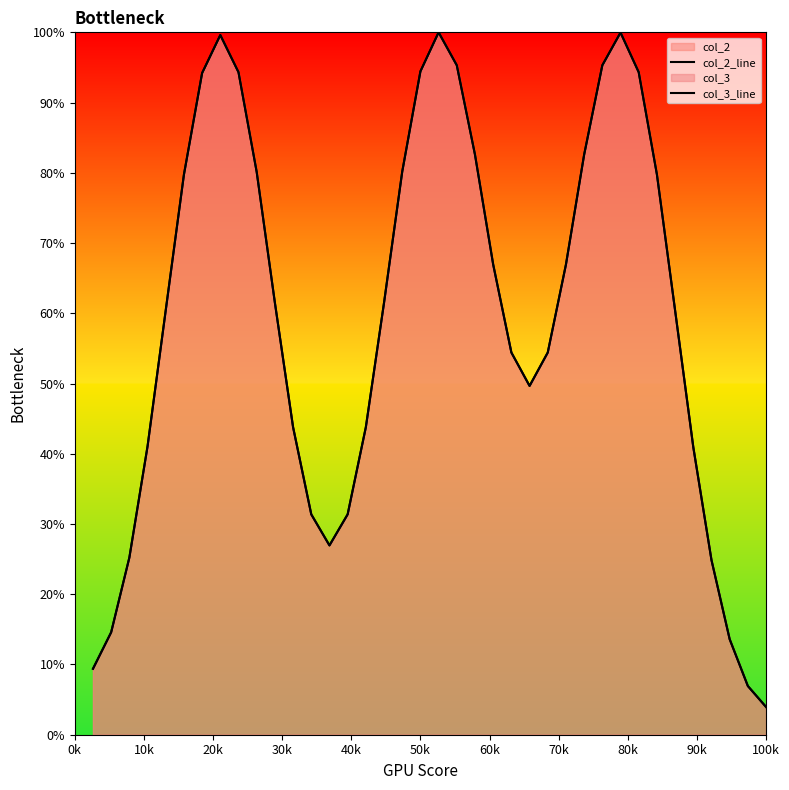

Reading right to left, transcribe all the data shown in this chart.

col_2_line: 4.0	6.9	13.6	24.9	40.9	60.4	79.8	94.3	100.0	95.3	82.6	66.9	54.4	49.7	54.4	66.9	82.6	95.3	100.0	94.4	80.2	61.5	43.8	31.4	27.0	31.4	43.8	61.5	80.1	94.3	99.6	94.2	79.7	60.4	41.1	25.2	14.6	9.4
col_3_line: 4.0	6.9	13.6	24.9	40.9	60.4	79.8	94.3	100.0	95.3	82.6	66.9	54.4	49.7	54.4	66.9	82.6	95.3	100.0	94.4	80.2	61.5	43.8	31.4	27.0	31.4	43.8	61.5	80.1	94.3	99.6	94.2	79.7	60.4	41.1	25.2	14.6	9.4